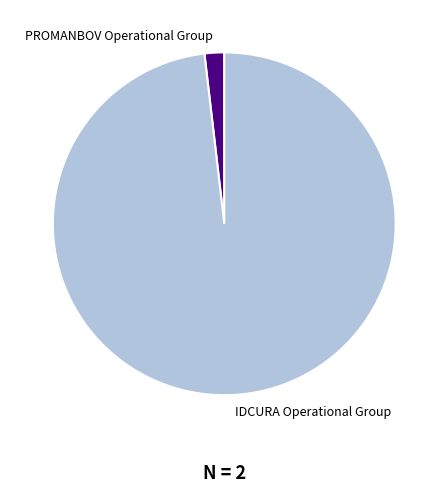

Count the number of slices in the pie.

2